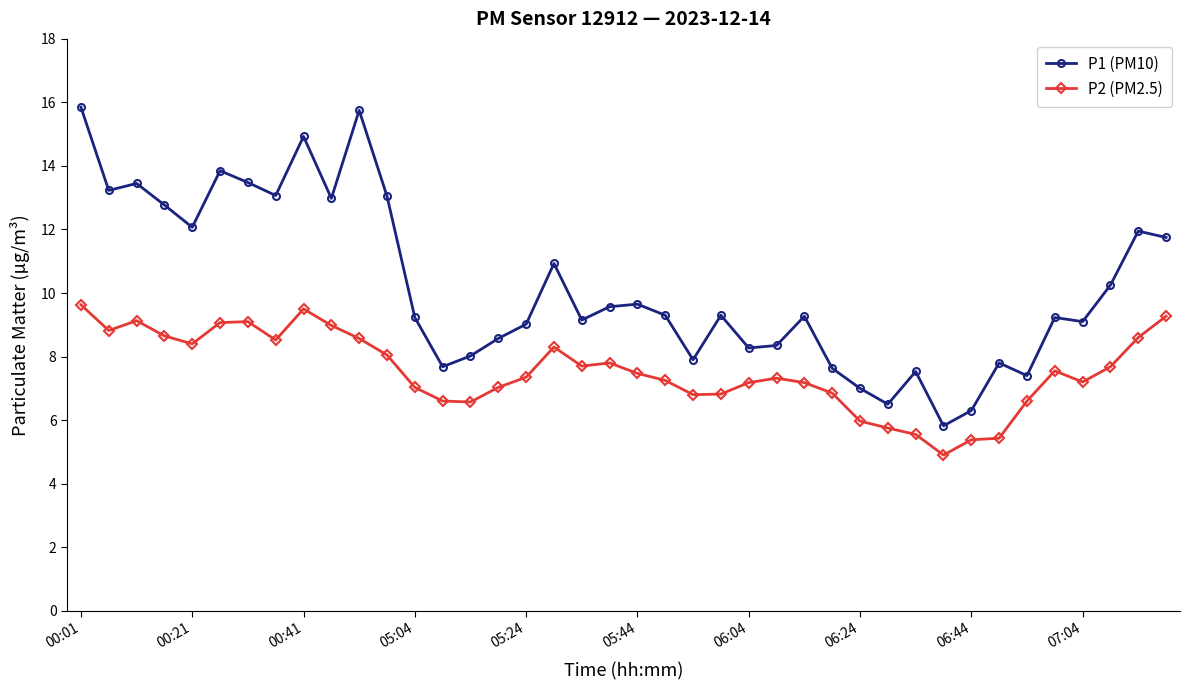

True or false: P2 (PM2.5) has more than 0 interior local peaks.

True